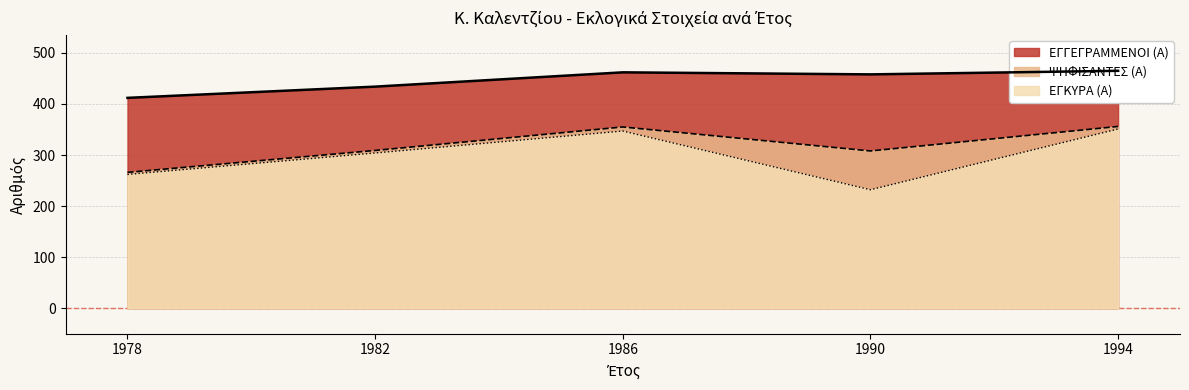

Reading right to left, transcribe all the data shown in this chart.

ΕΓΓΕΓΡΑΜΜΕΝΟΙ (Α): 465	458	462	434	412
ΨΗΦΙΣΑΝΤΕΣ (Α): 356	308	355	309	266
ΕΓΚΥΡΑ (Α): 351	232	347	304	262